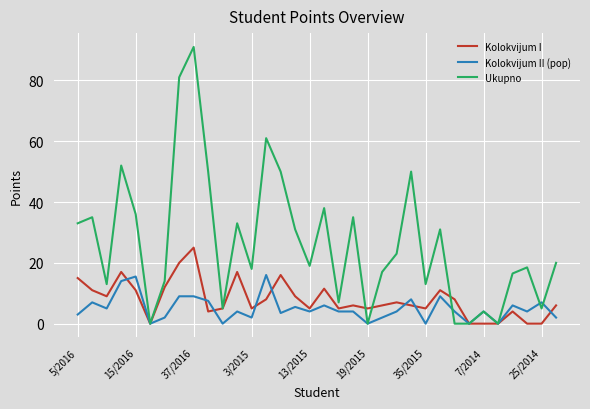

Which series has the largest total across all categories?

Ukupno